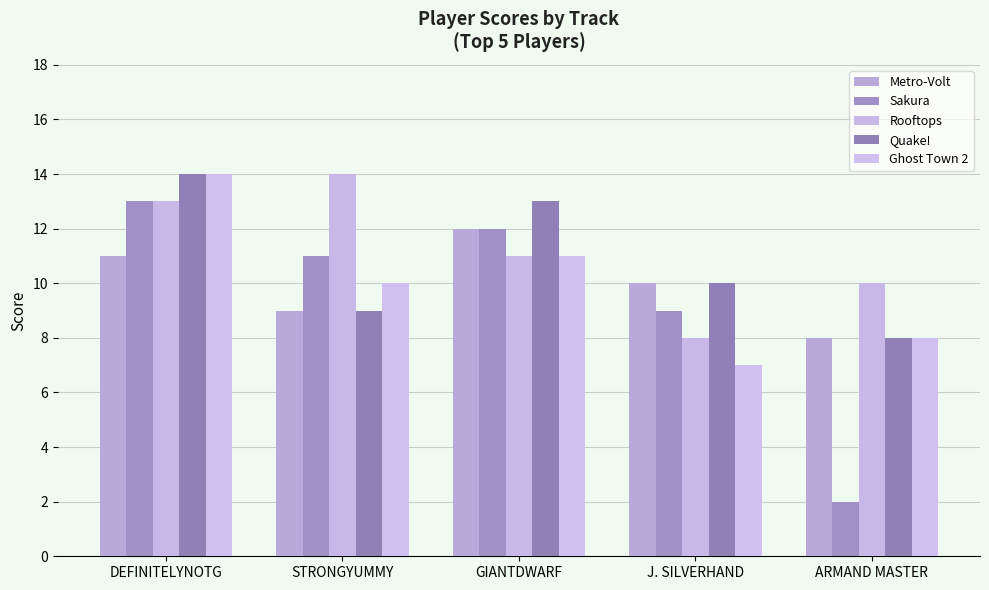

Reading left to right, what are all the values shown in this chart?

Metro-Volt: DEFINITELYNOTG=11	STRONGYUMMY=9	GIANTDWARF=12	J. SILVERHAND=10	ARMAND MASTER=8
Sakura: DEFINITELYNOTG=13	STRONGYUMMY=11	GIANTDWARF=12	J. SILVERHAND=9	ARMAND MASTER=2
Rooftops: DEFINITELYNOTG=13	STRONGYUMMY=14	GIANTDWARF=11	J. SILVERHAND=8	ARMAND MASTER=10
Quake!: DEFINITELYNOTG=14	STRONGYUMMY=9	GIANTDWARF=13	J. SILVERHAND=10	ARMAND MASTER=8
Ghost Town 2: DEFINITELYNOTG=14	STRONGYUMMY=10	GIANTDWARF=11	J. SILVERHAND=7	ARMAND MASTER=8